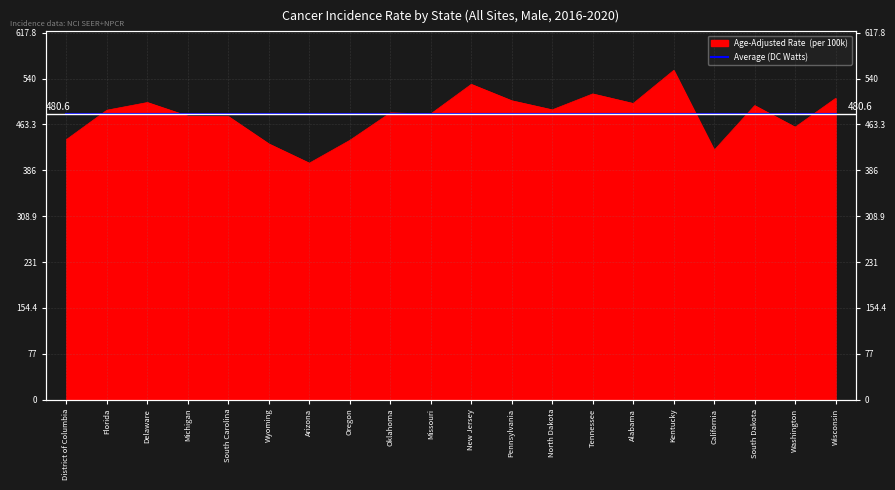

Which has a higher value, Wisconsin or Washington?

Wisconsin